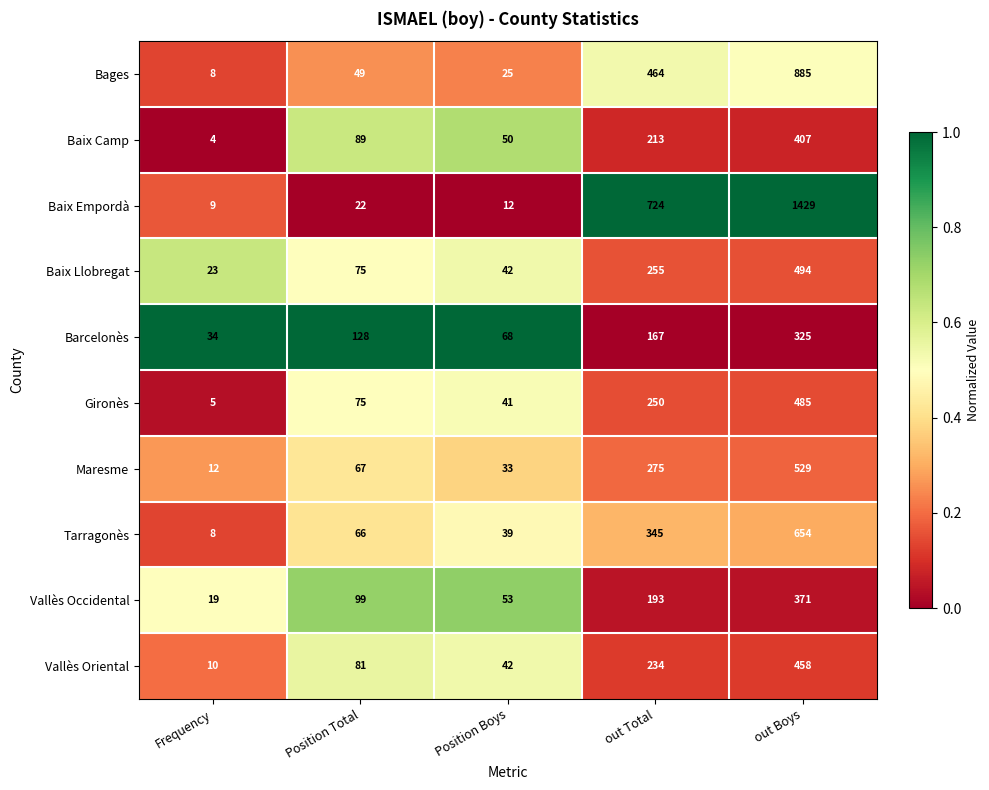

At which category does the chart reach its peak across all series?

out Boys